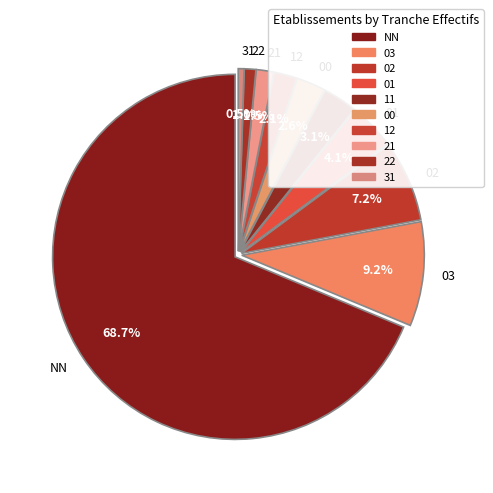

The 11 slice represents 3% of the pie. True or false?

True